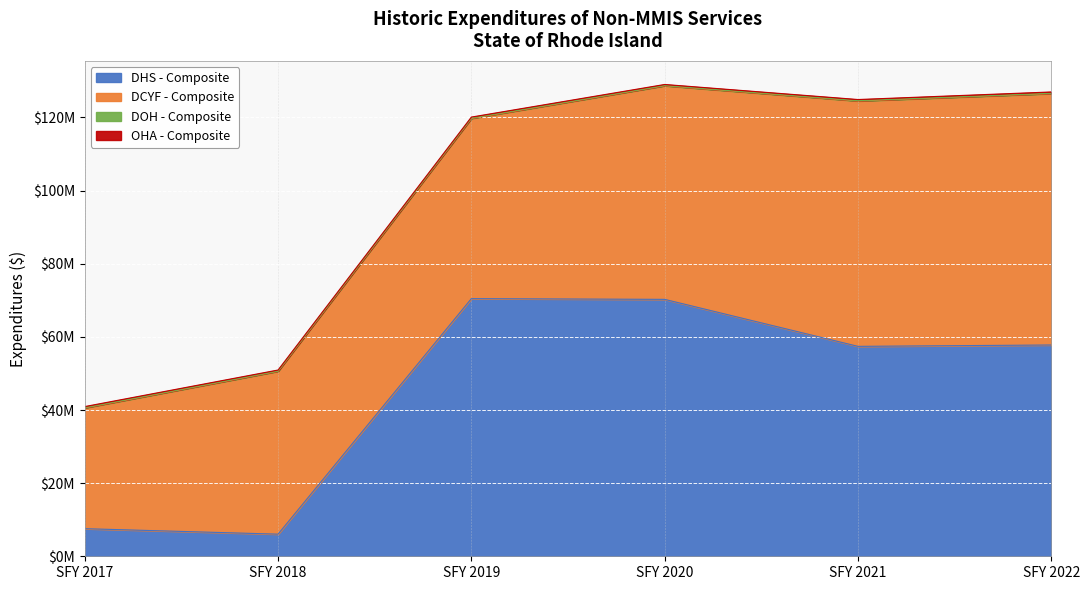

At which category is the sum across all series the highest?

SFY 2020